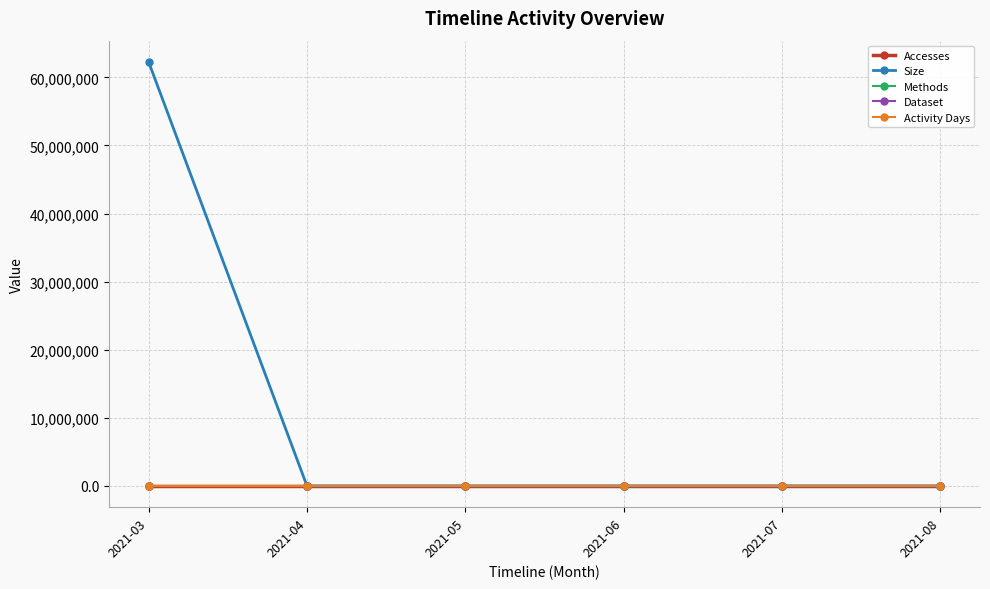

True or false: Methods and Size cross at least once.

False